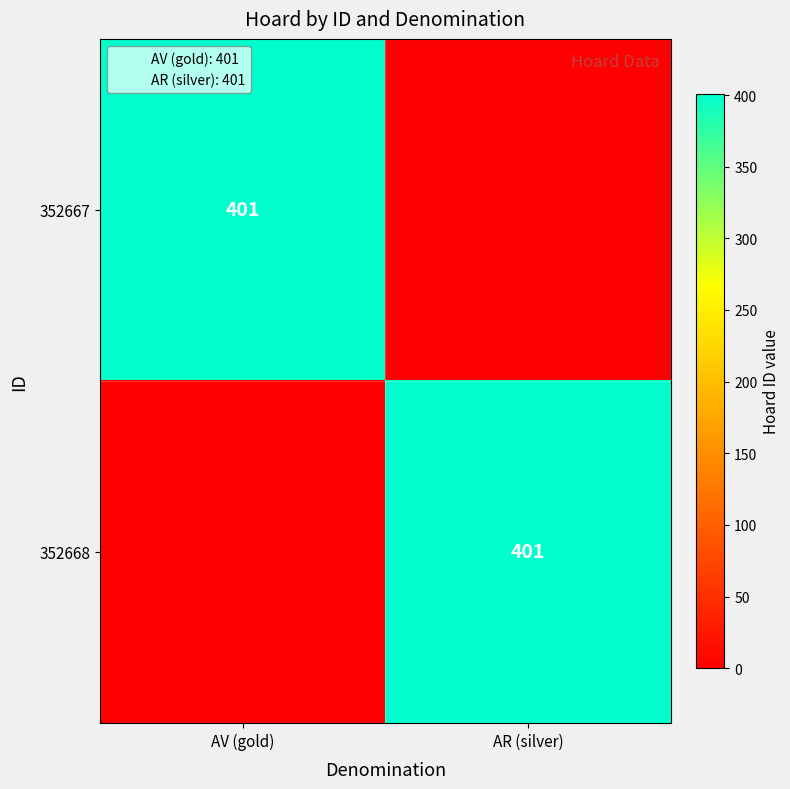

The 352667 series shows 0 at AR (silver). True or false?

True